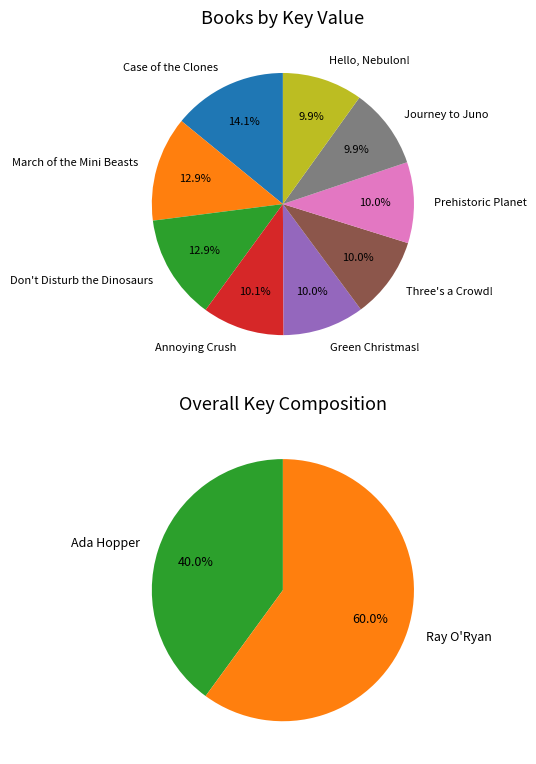

The Green Christmas! slice represents 18% of the pie. True or false?

False